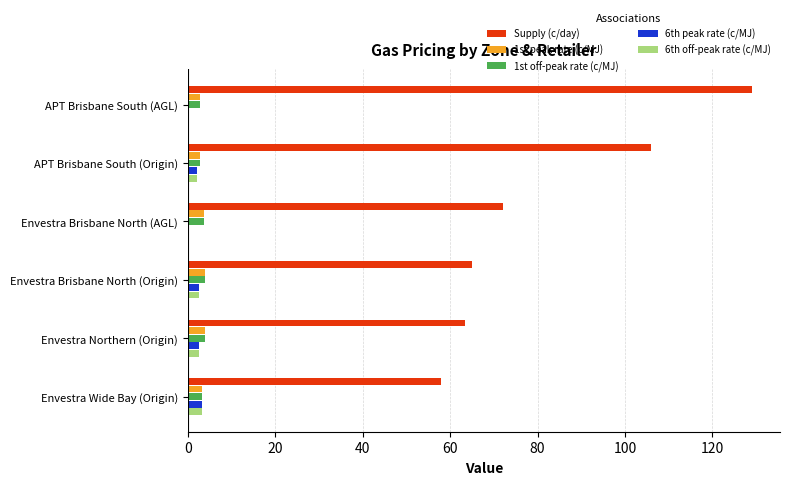

What is the highest value of the Supply (c/day) series?

129.0